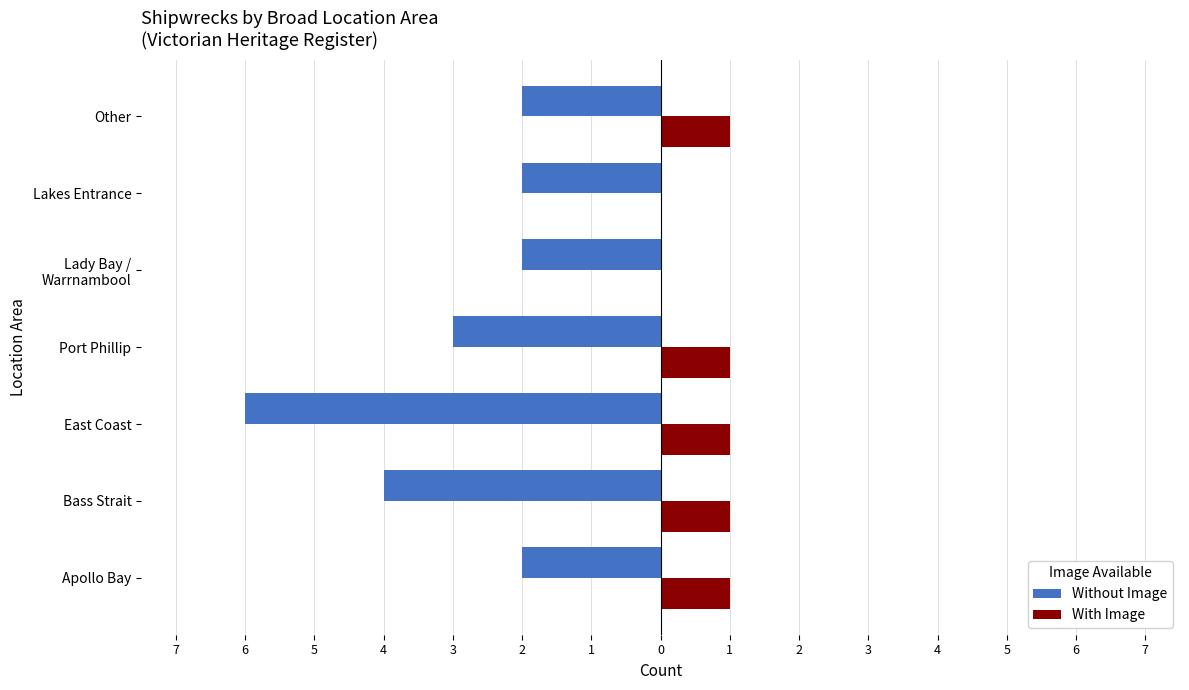

At how many categories does at least one series exceed -2?

7